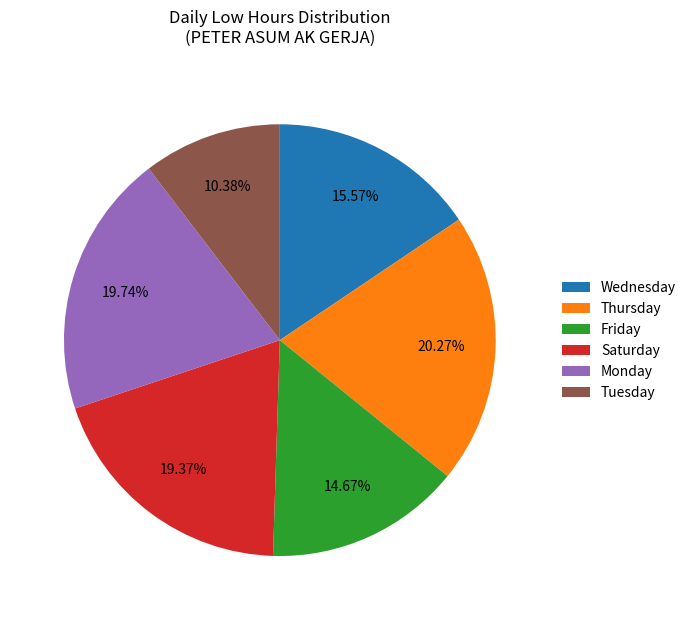

How many segments does this pie chart have?

6